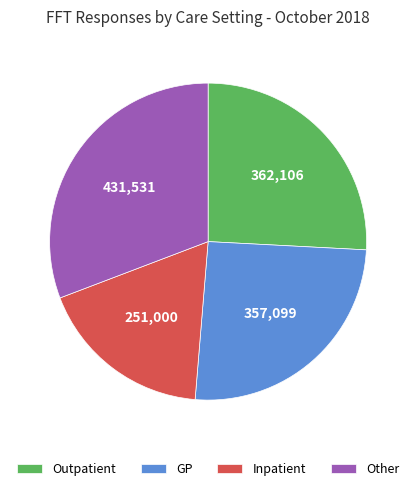

The GP slice represents 17% of the pie. True or false?

False